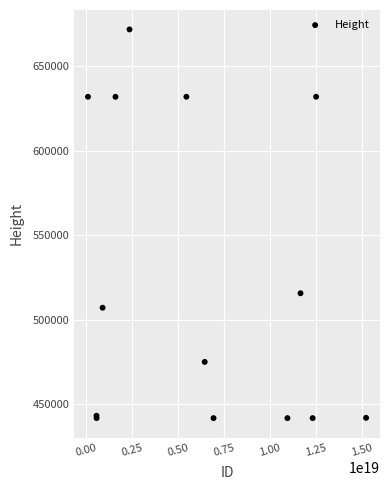

What Y value in the scatter plot is closest to 556706?

515560